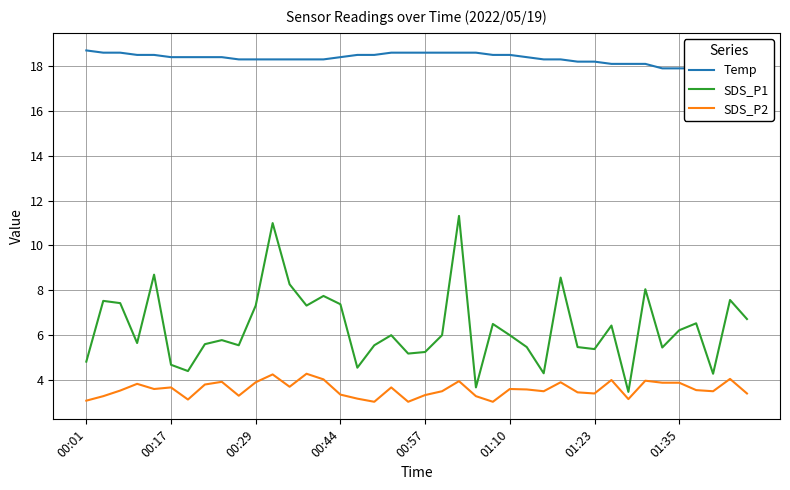

Reading right to left, what are all the values shown in this chart?

Temp: 17.9	17.8	17.9	17.9	17.9	17.9	18.1	18.1	18.1	18.2	18.2	18.3	18.3	18.4	18.5	18.5	18.6	18.6	18.6	18.6	18.6	18.6	18.5	18.5	18.4	18.3	18.3	18.3	18.3	18.3	18.3	18.4	18.4	18.4	18.4	18.5	18.5	18.6	18.6	18.7
SDS_P1: 6.7	7.6	4.3	6.5	6.2	5.5	8.1	3.5	6.4	5.4	5.5	8.6	4.3	5.5	6.0	6.5	3.7	11.3	6.0	5.2	5.2	6.0	5.5	4.5	7.4	7.8	7.3	8.3	11.0	7.3	5.5	5.8	5.6	4.4	4.7	8.7	5.7	7.4	7.5	4.8
SDS_P2: 3.4	4.0	3.5	3.5	3.9	3.9	4.0	3.1	4.0	3.4	3.5	3.9	3.5	3.6	3.6	3.0	3.3	4.0	3.5	3.3	3.0	3.7	3.0	3.2	3.4	4.0	4.3	3.7	4.2	3.9	3.3	3.9	3.8	3.1	3.7	3.6	3.8	3.5	3.3	3.1